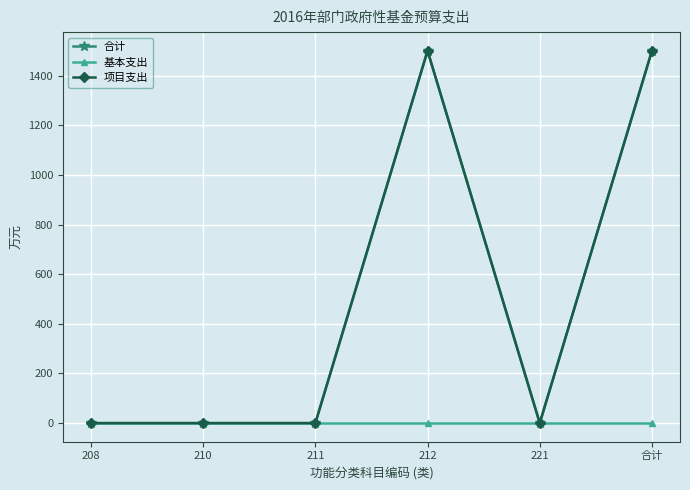

Reading left to right, transcribe all the data shown in this chart.

合计: 0	0	0	1500	0	1500
基本支出: 0	0	0	0	0	0
项目支出: 0	0	0	1500	0	1500